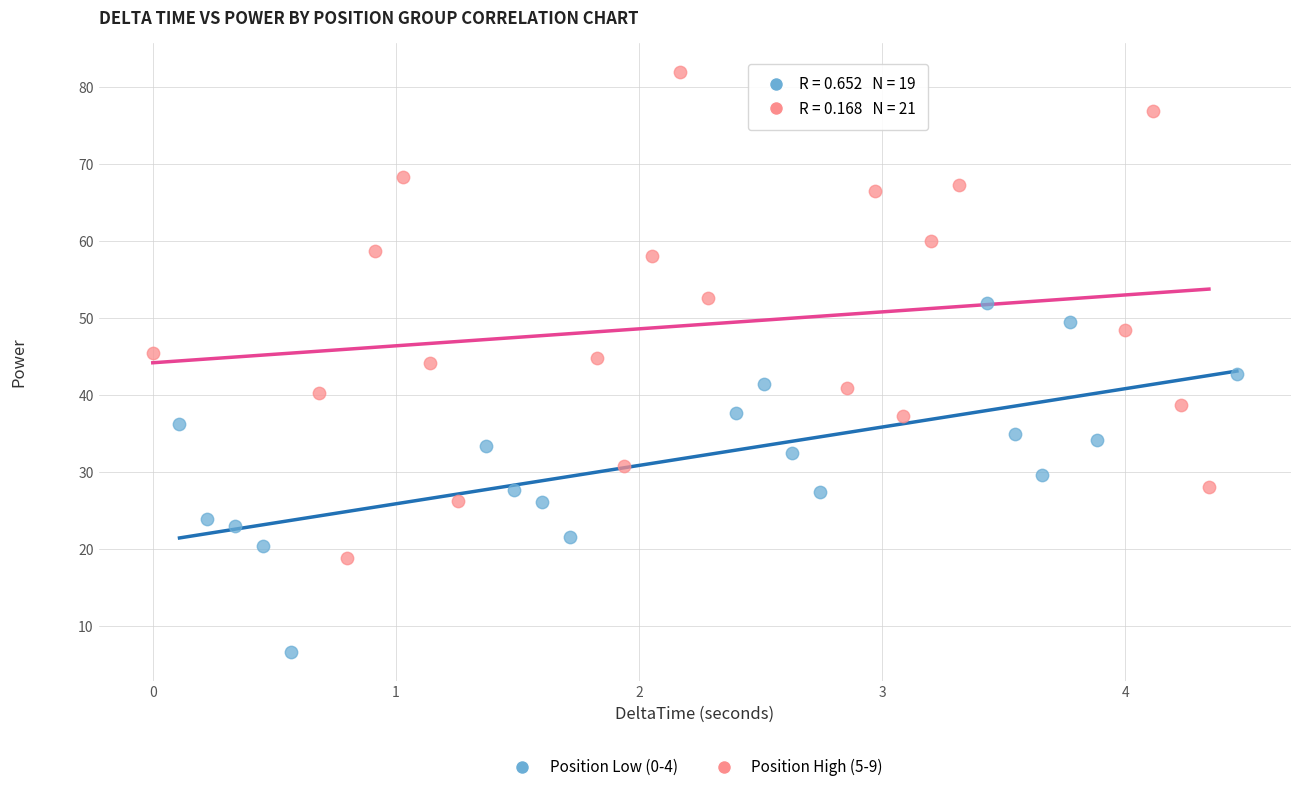

Which series has the widest spread of Y values?

Position High (5-9)